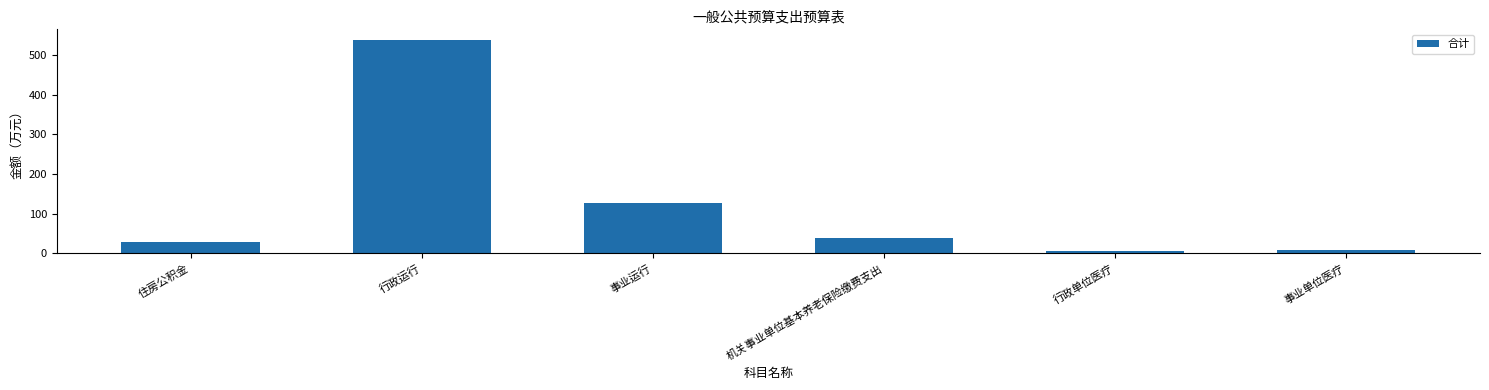

What is the average value?

125.0